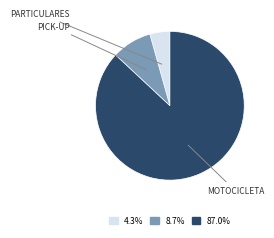

Is there a majority slice in this chart?

Yes